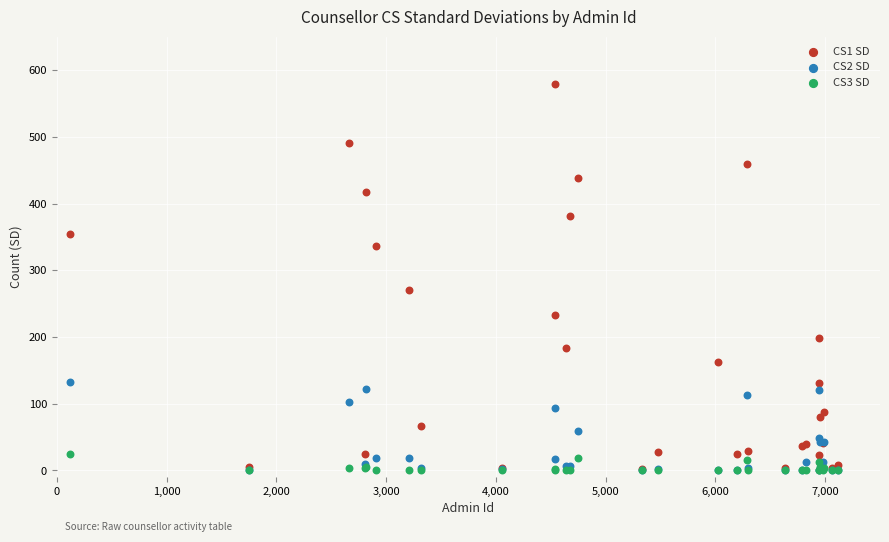

Across all series, what Y value is closest to 290?

271